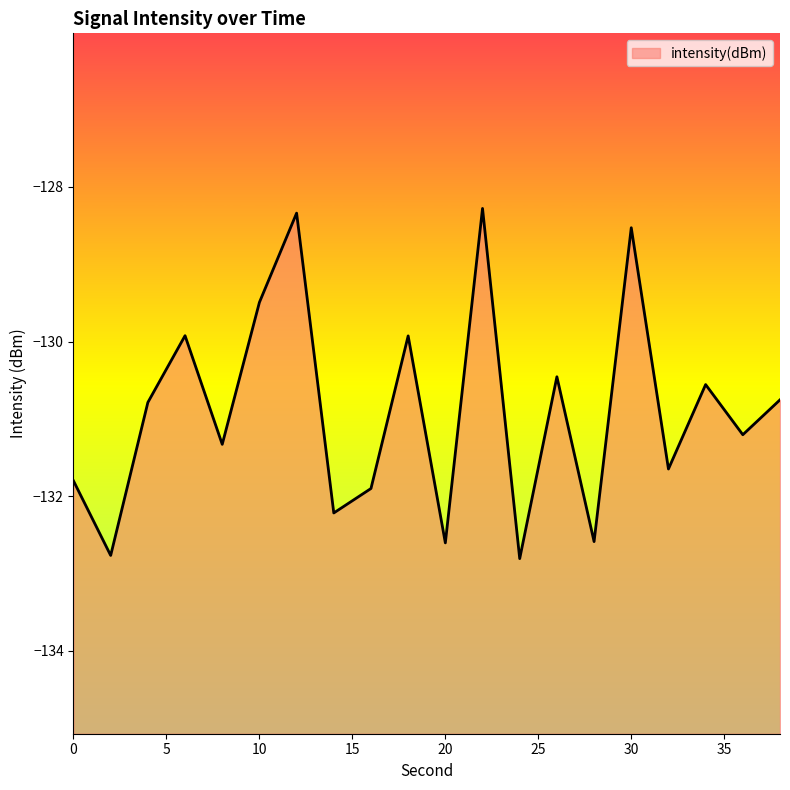

What is the difference between the maximum and second lowest values?

4.5